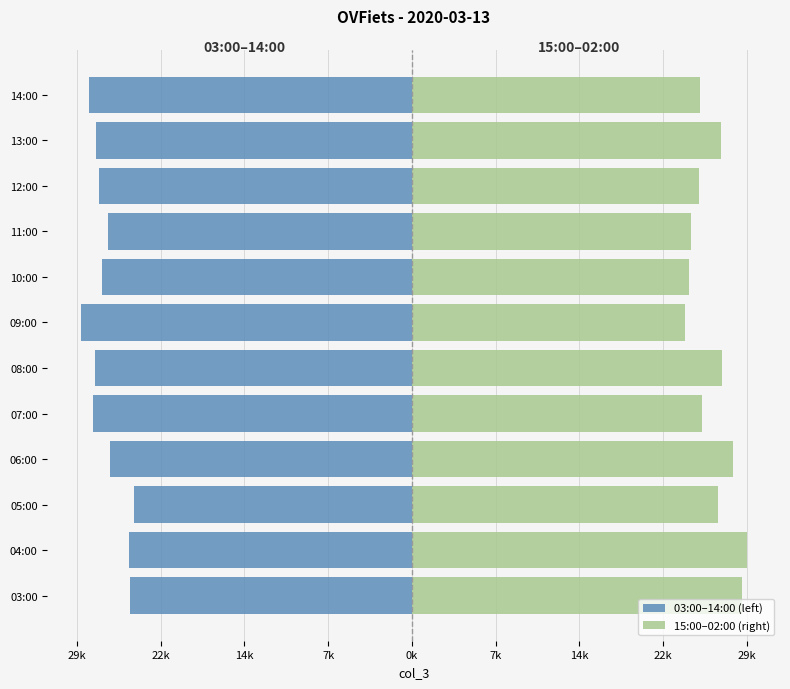

What is the difference between the highest and lowest values at 29k?

54651